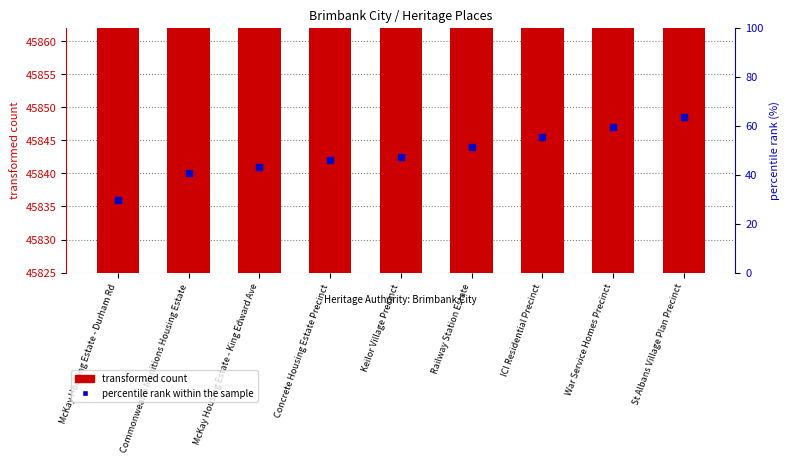

Reading left to right, extract all data points from this chart.

45831	45839	45841	45843	45844	45847	45850	45853	45856